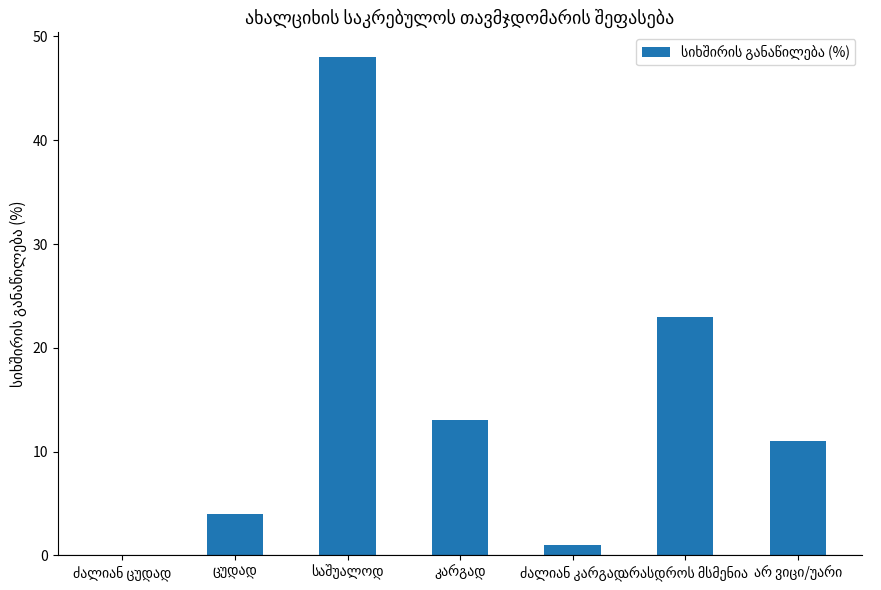

How many series are shown in this chart?

1